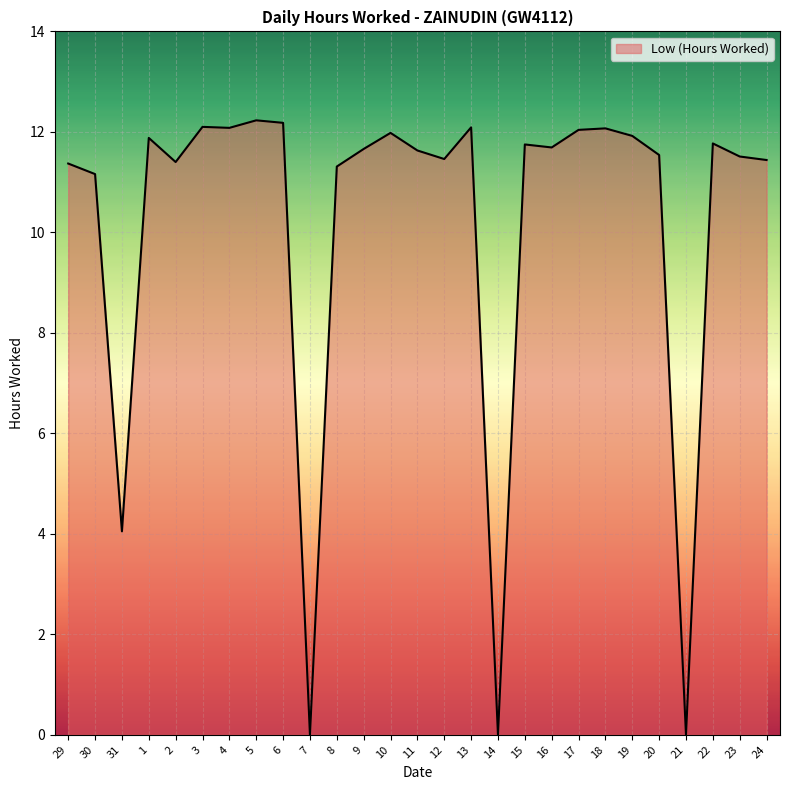

What is the sum of the values at 7 and 20?

11.5